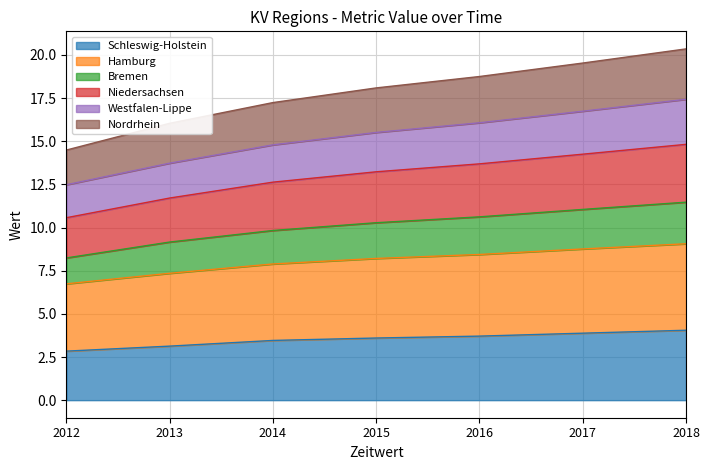

What is the total value across all series at 2015?

18.1